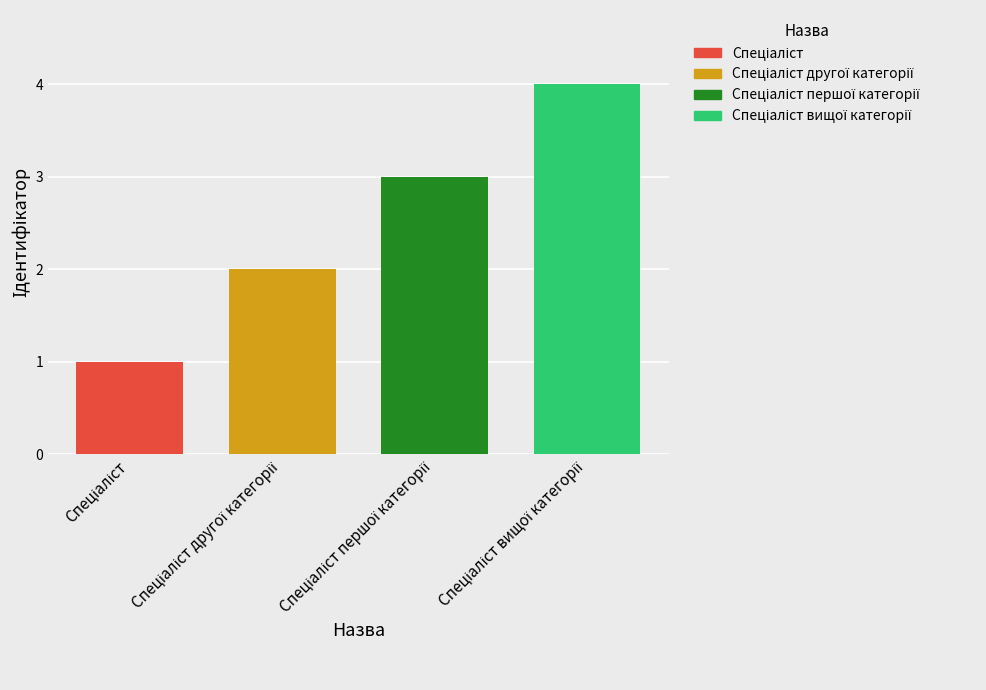

What is the greatest value displayed?

4